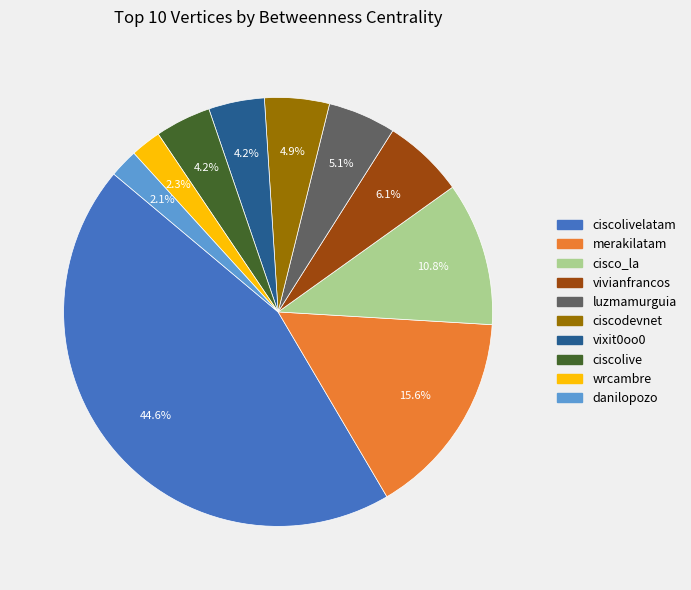

Does any single category account for the majority?

No